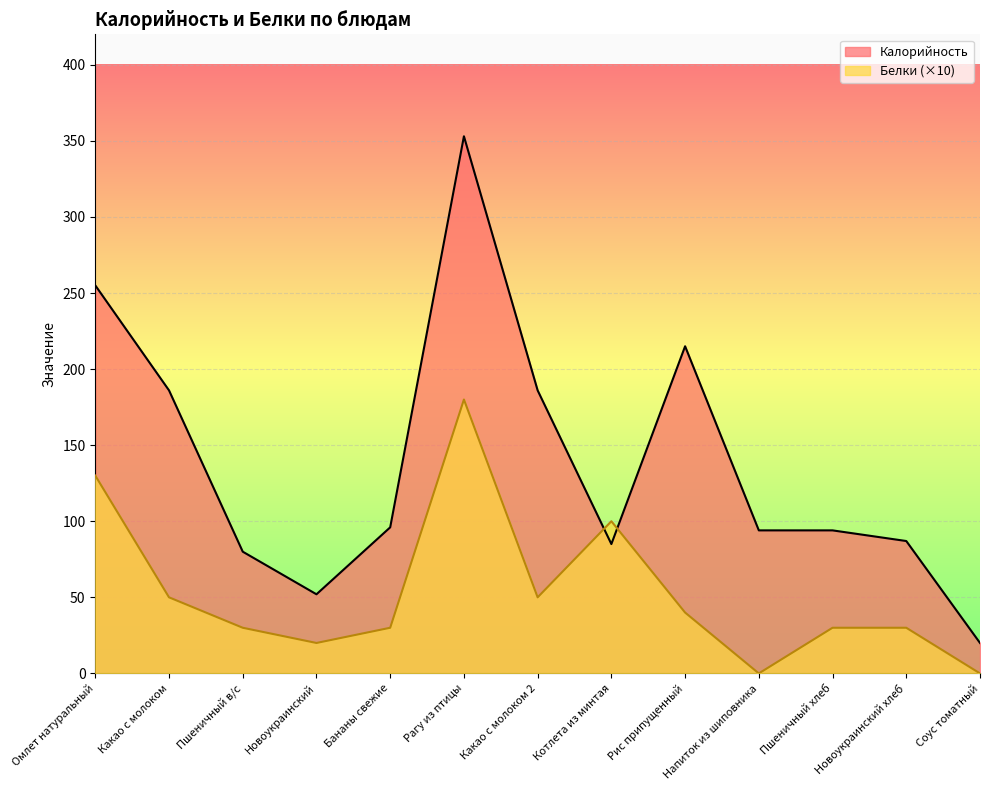

Where do Калорийность and Белки first cross each other?

Какао с молоком 2 and Котлета из минтая